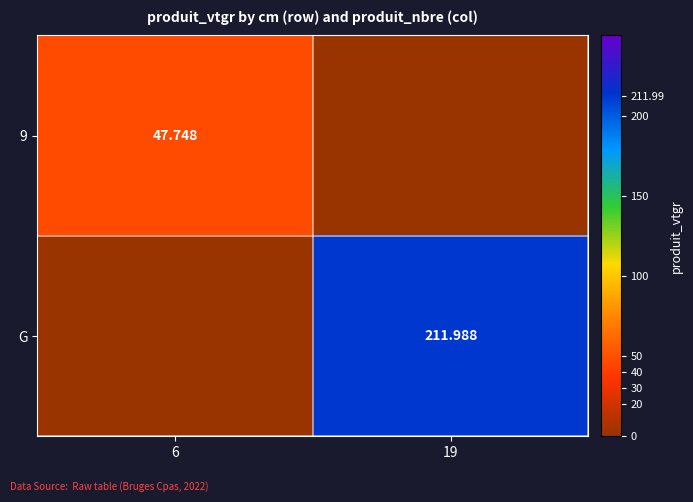

What is the sum of all G values?

212.0